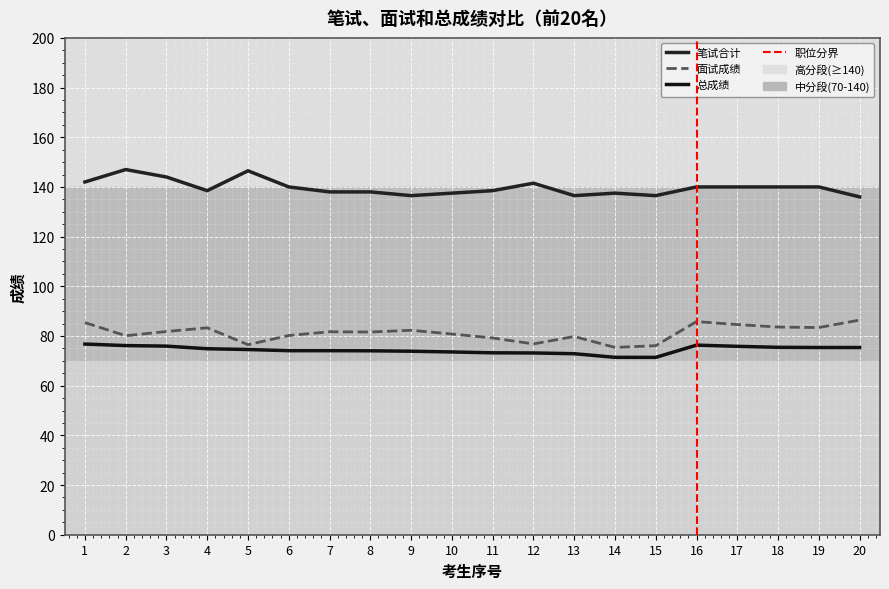

What is the value of the 面试成绩 point at the 7th from the left?

81.7